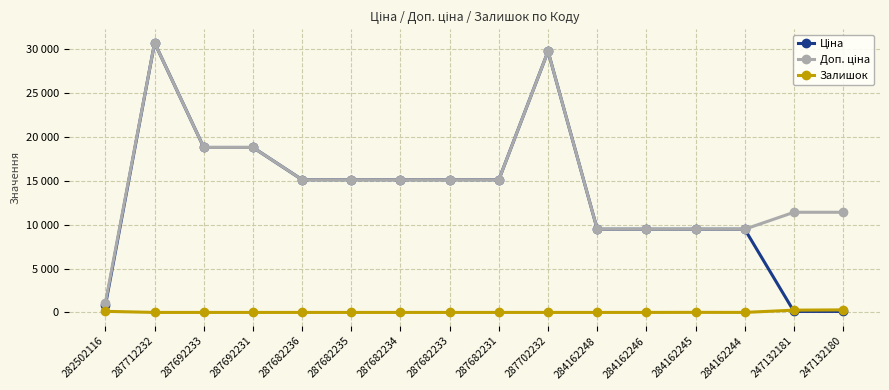

Does the chart have visible grid lines?

Yes